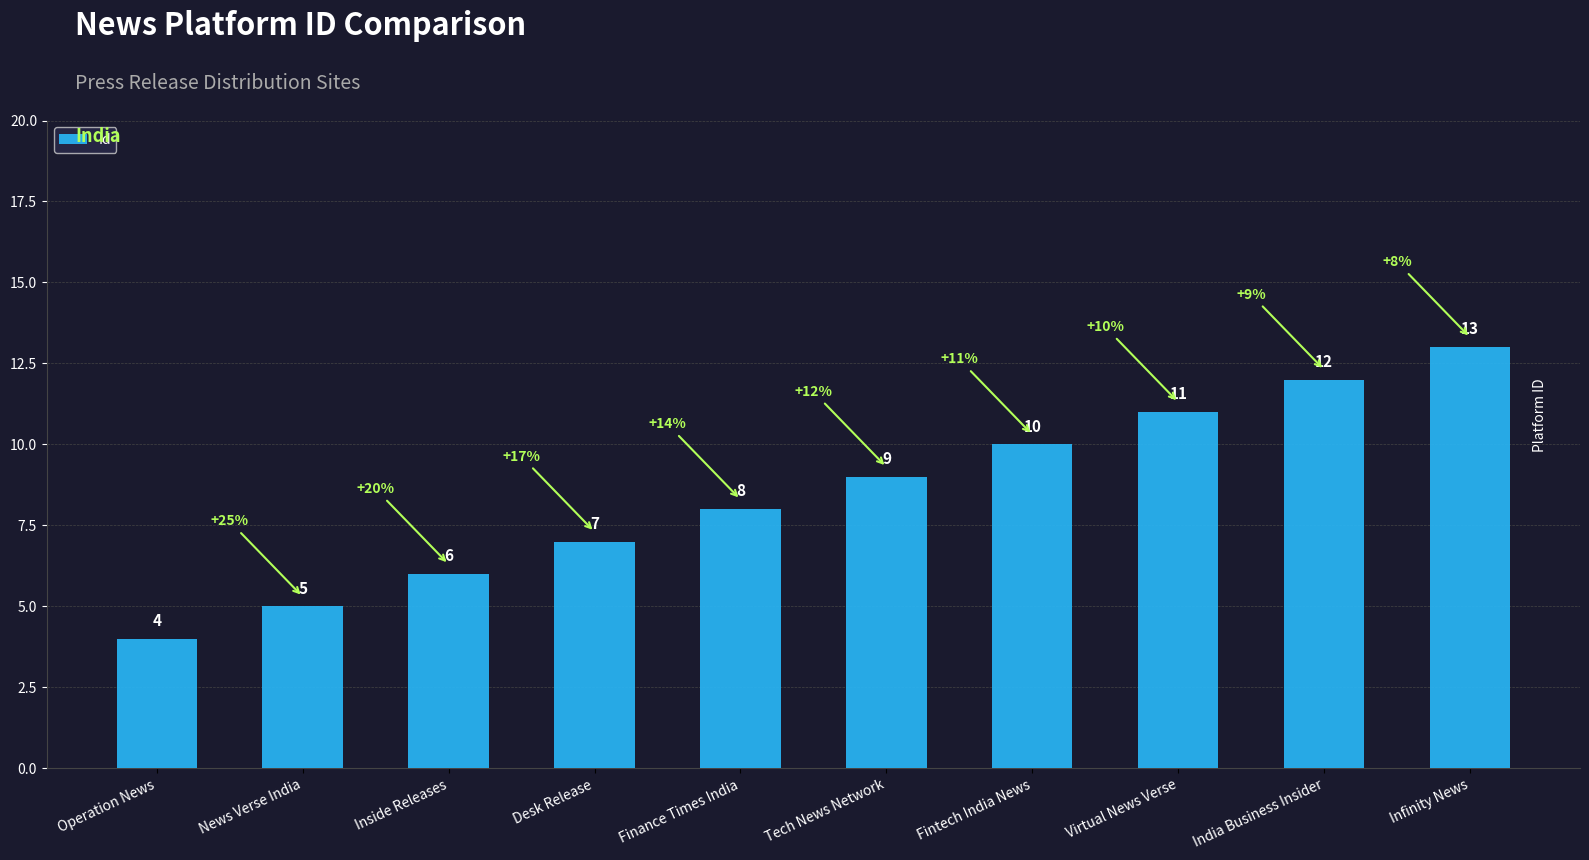

What is the label of the 7th bar from the right?

Desk Release